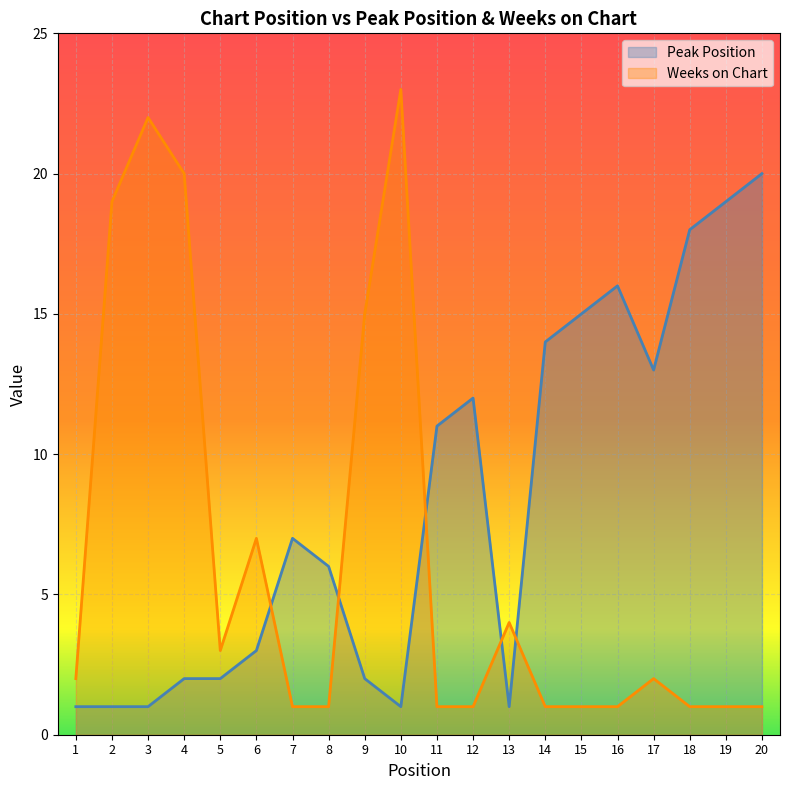

At which label does Peak Position first exceed 7?

11